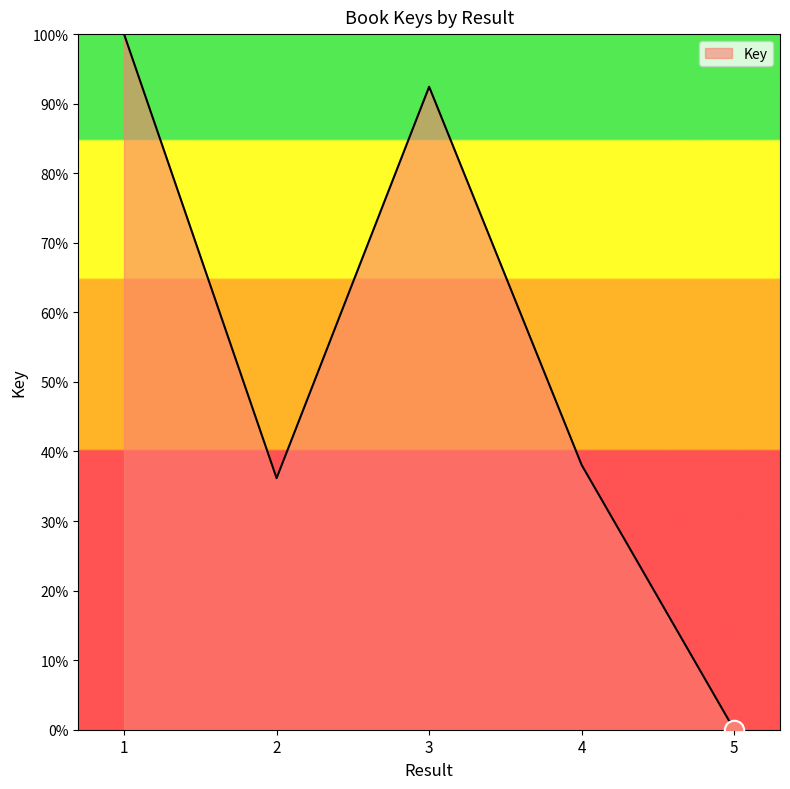

List the labels in order of value, smallest first.

5, 2, 4, 3, 1